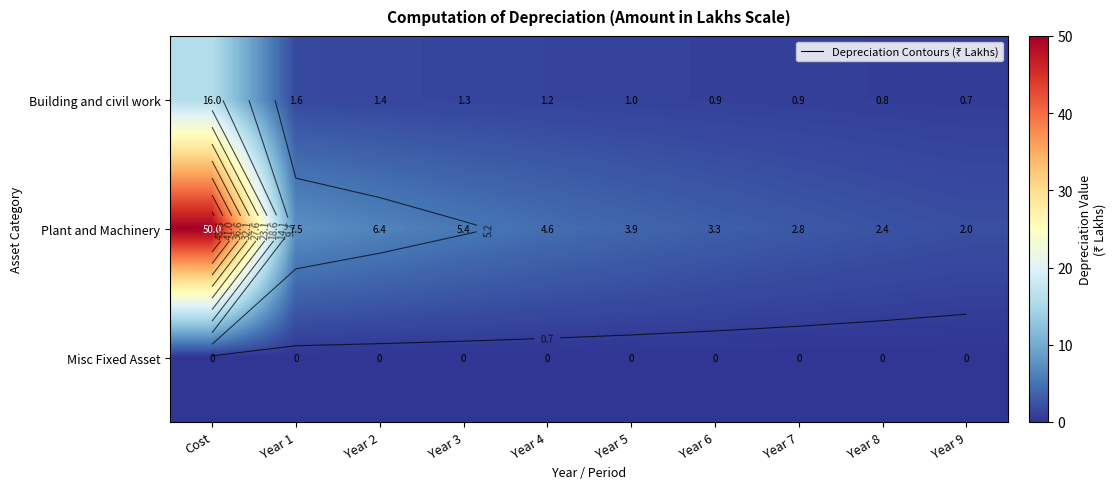

At which label is Plant and Machinery closest to 26?

Year 1